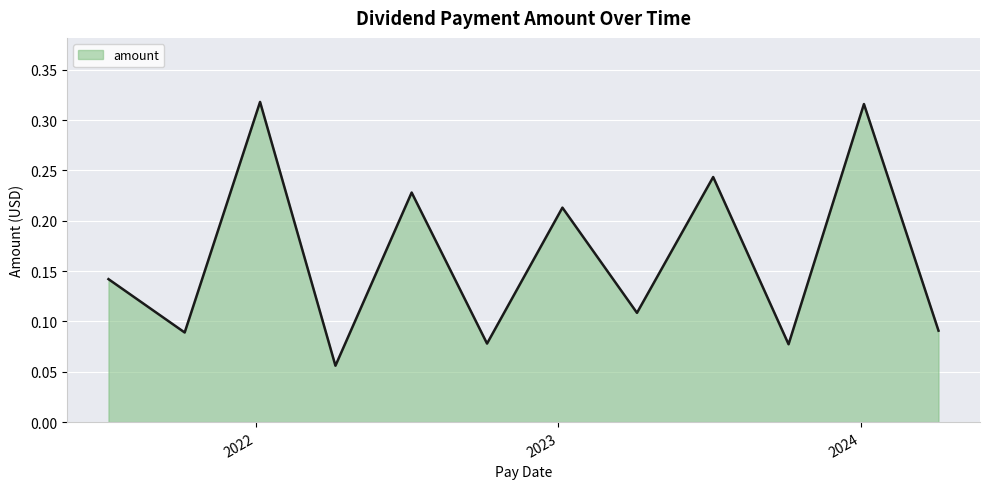

At which category does the chart reach its peak across all series?

2022-01-06